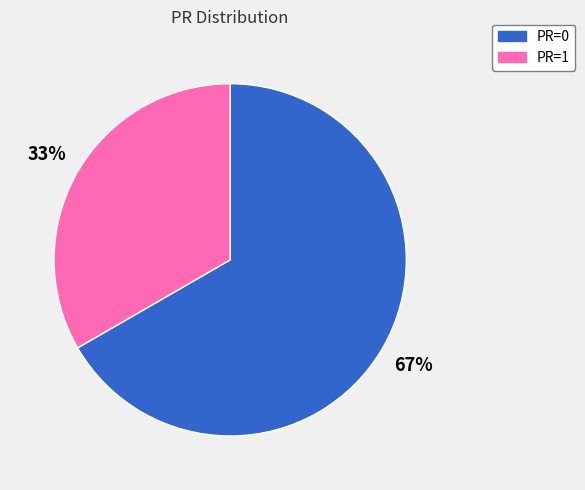

What is the majority slice?

PR=0